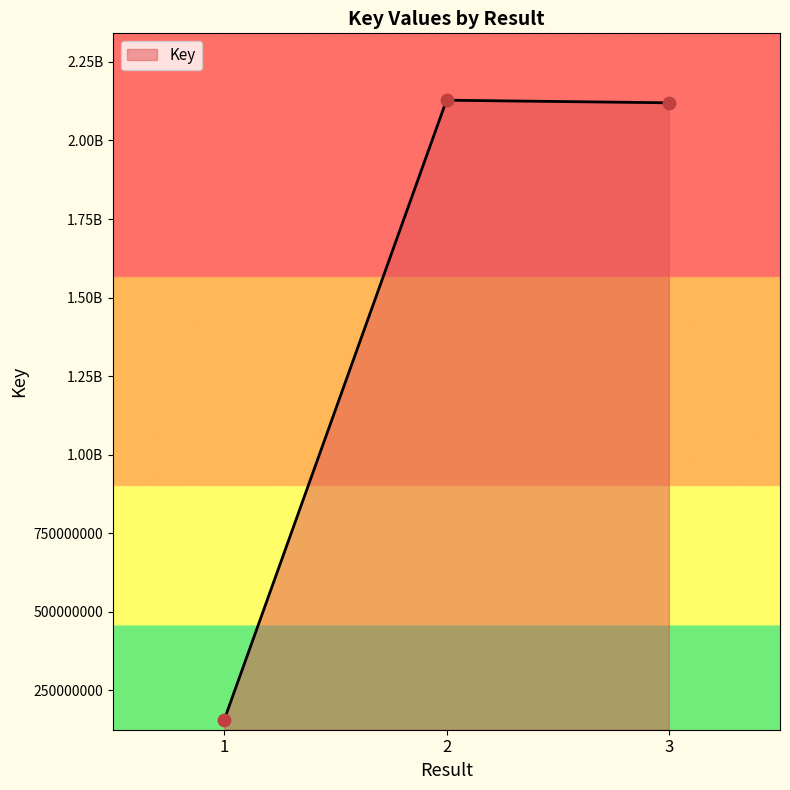

Approximately how many times larger is the value at 2 compared to 1?

13.7